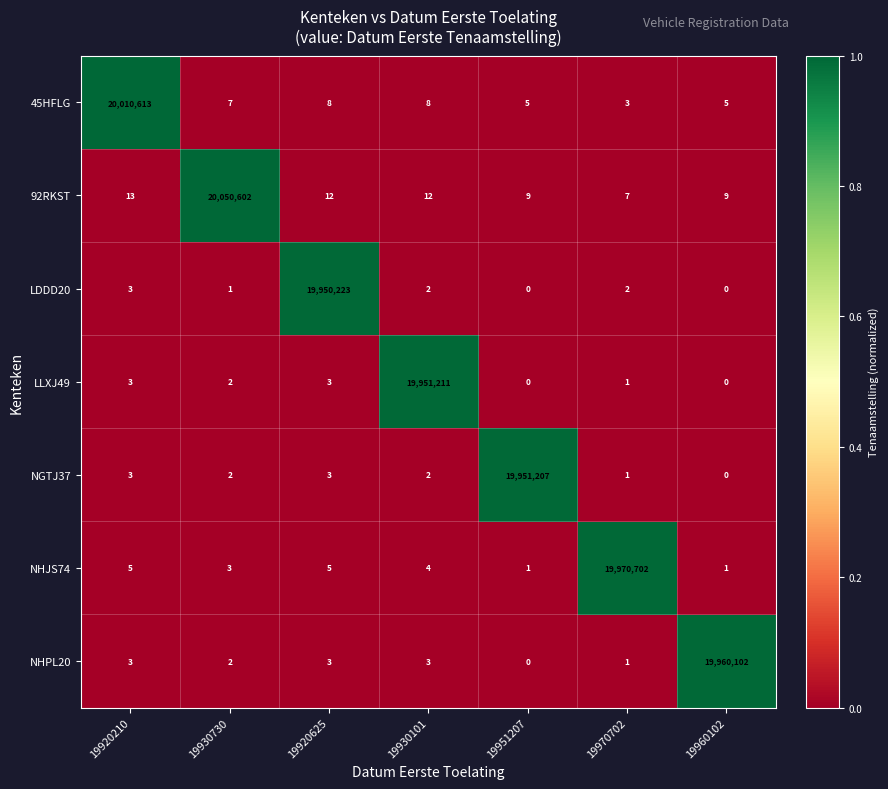

Which category has the highest value across all series?

19930730